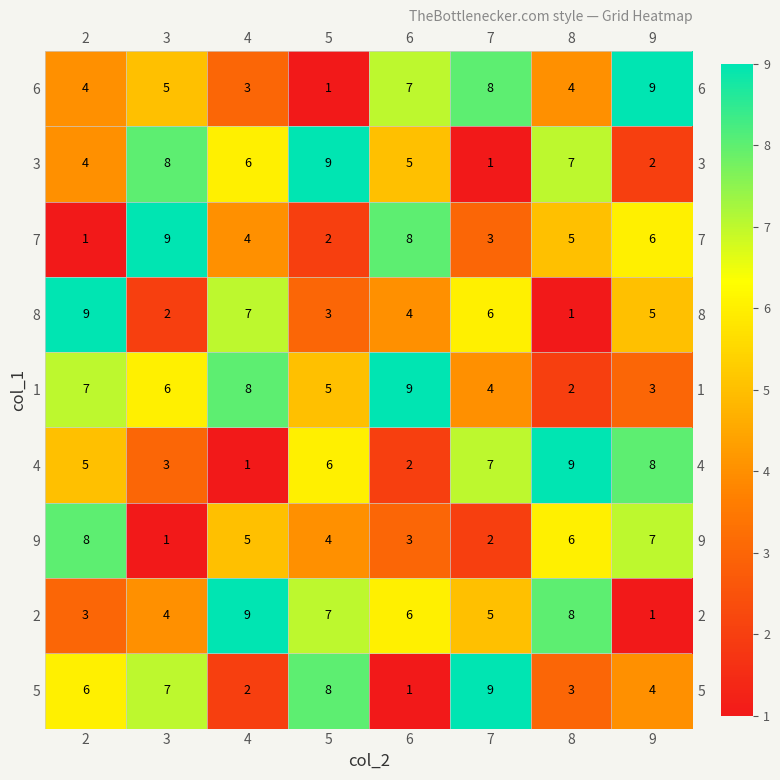

What is the sum of all 9 values?

36